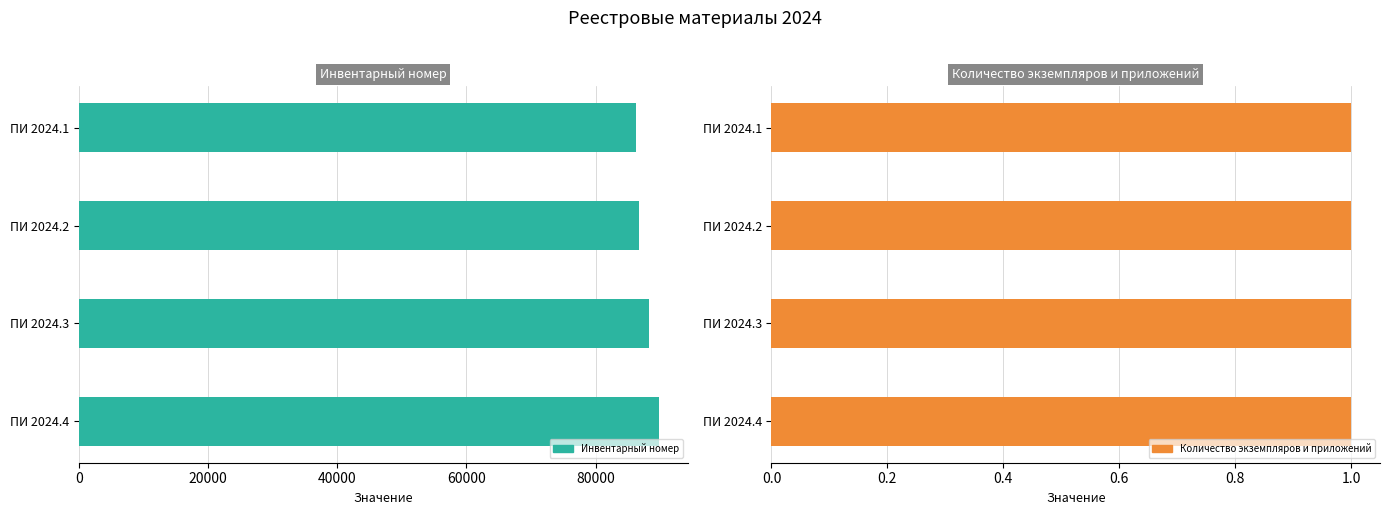

What is the minimum value for Инвентарный номер?

86276.0